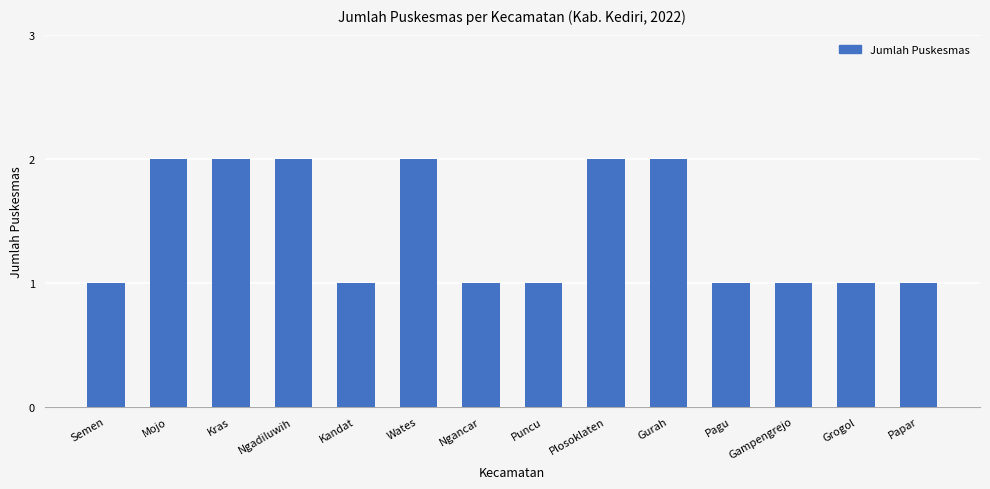

What is the difference between the maximum and minimum values?

1